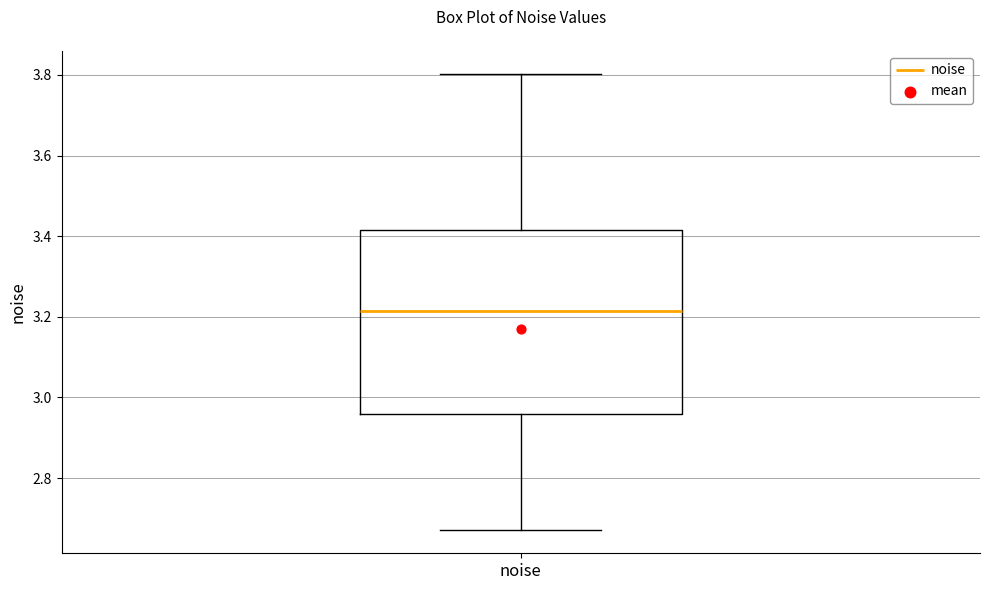

Where does the upper whisker of the box for noise end on the y-axis? The values are not printed on the chart, so give them approximately, as read against the axis.

3.80